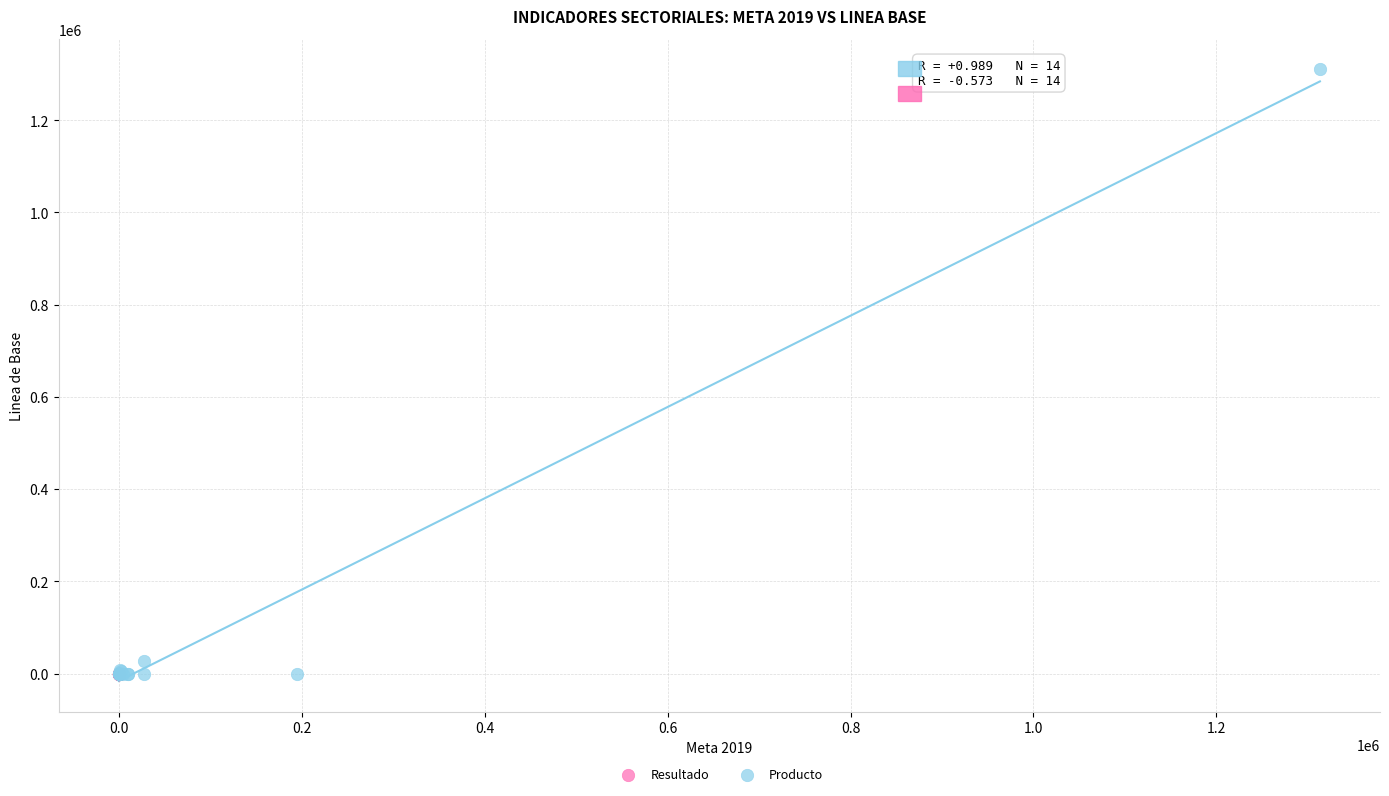

What are all the series names shown in the legend?

Resultado, Producto